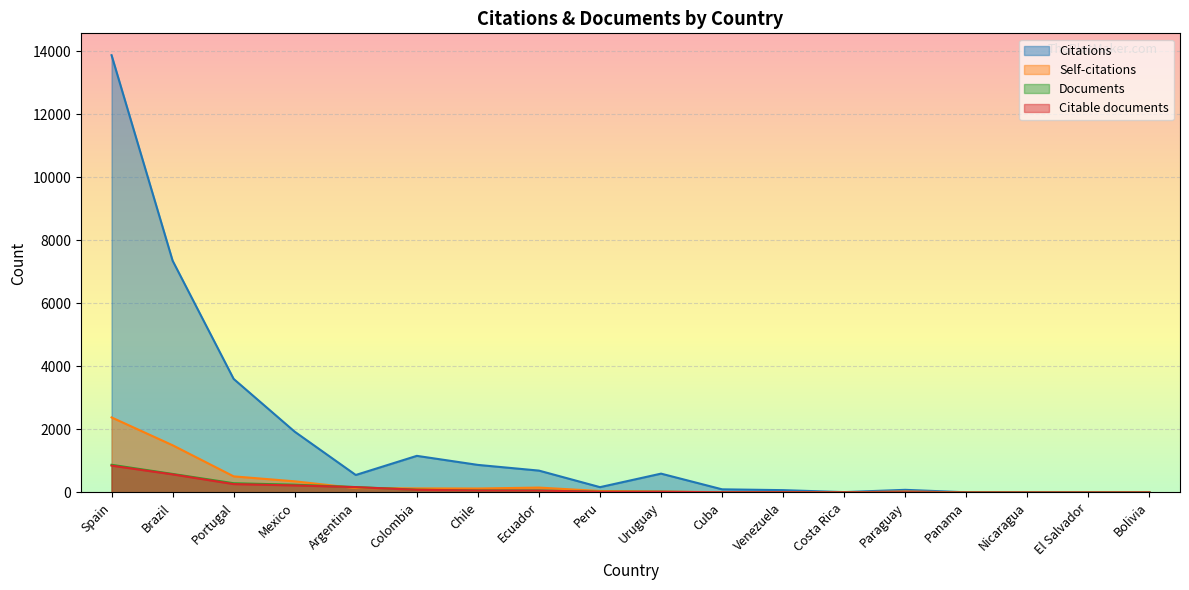

How many lines are shown in the chart?

4